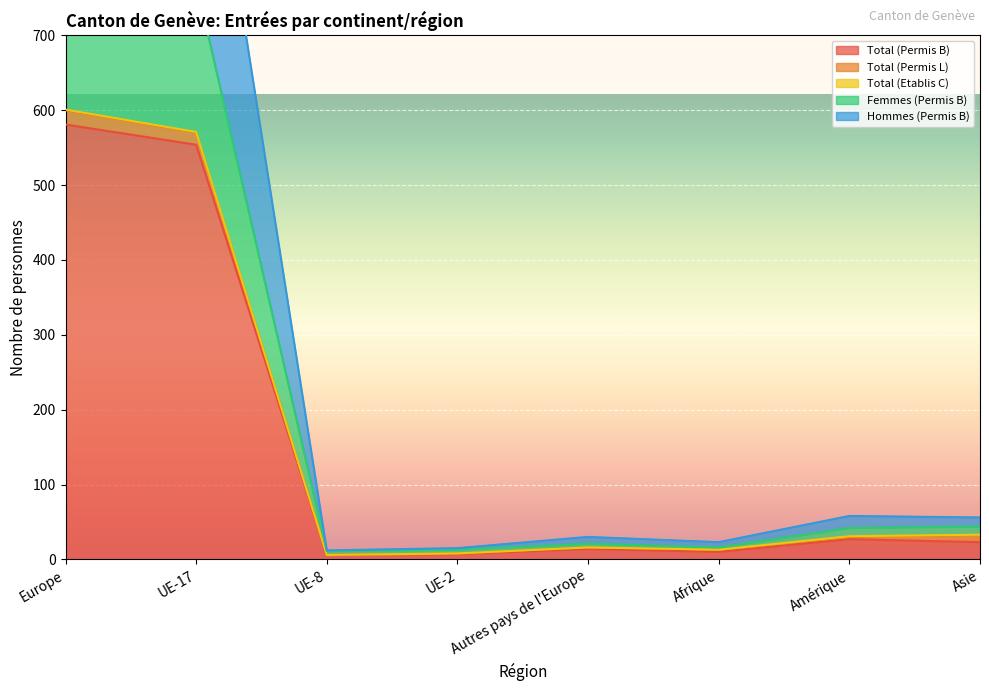

At which label does Hommes (Permis B) reach its peak?

Europe